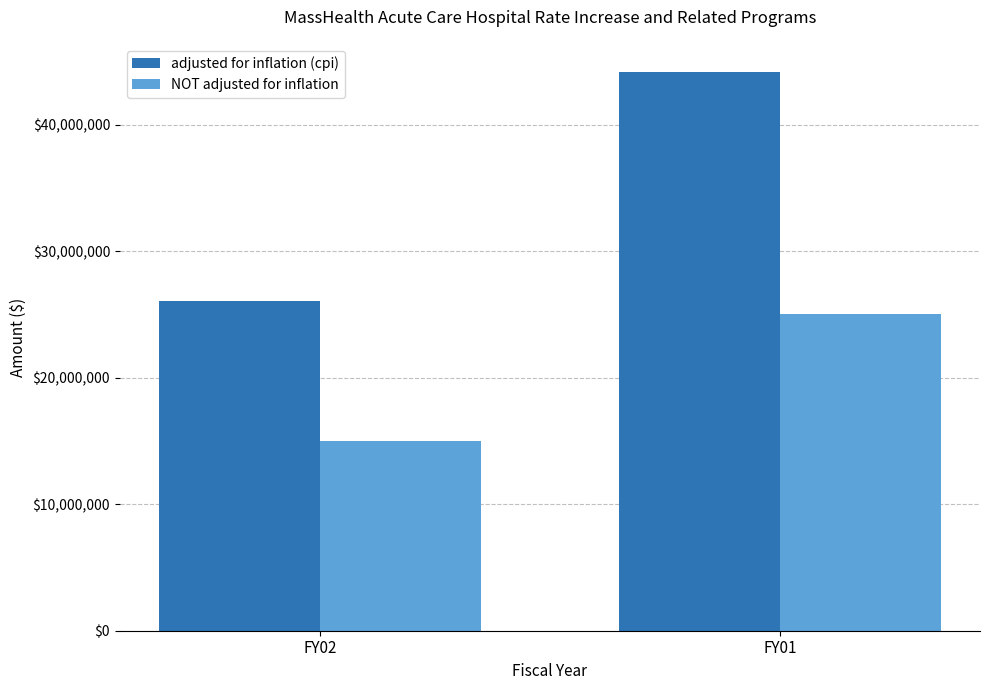

What is the difference between the highest and lowest values at FY01?

19183246